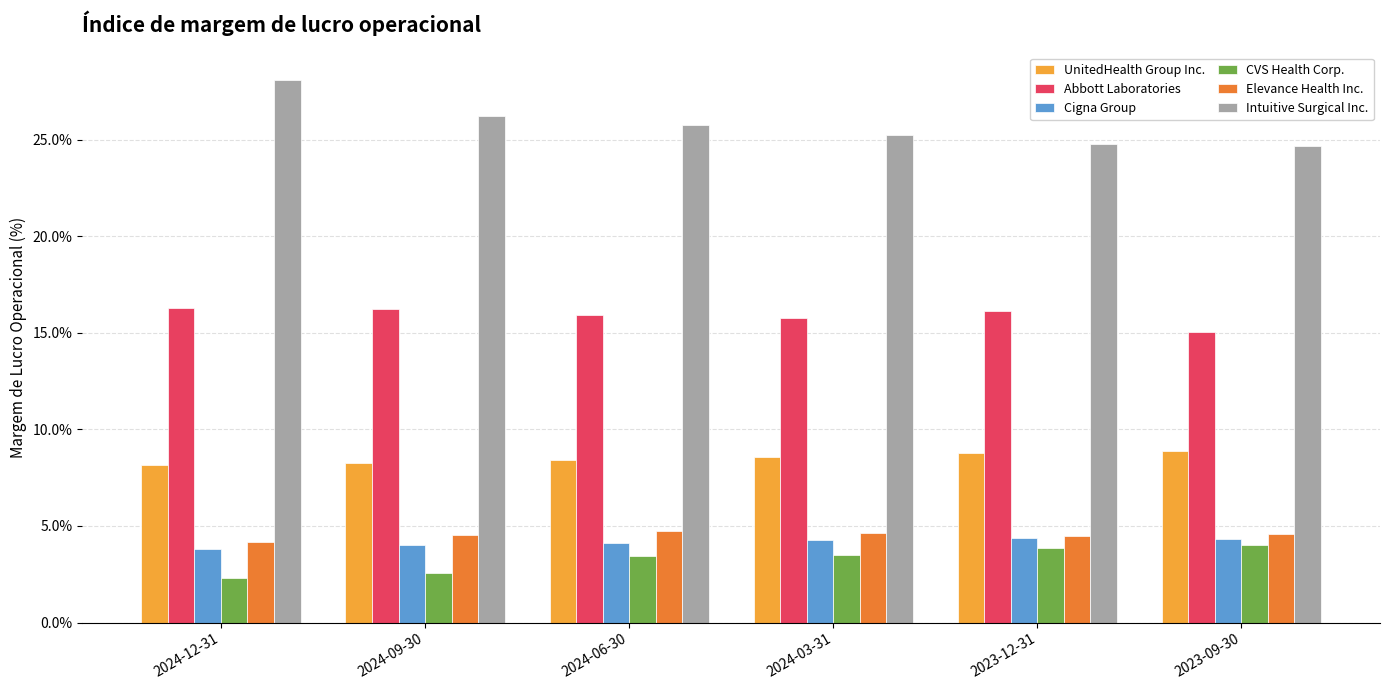

At how many categories does at least one series exceed 14?

6